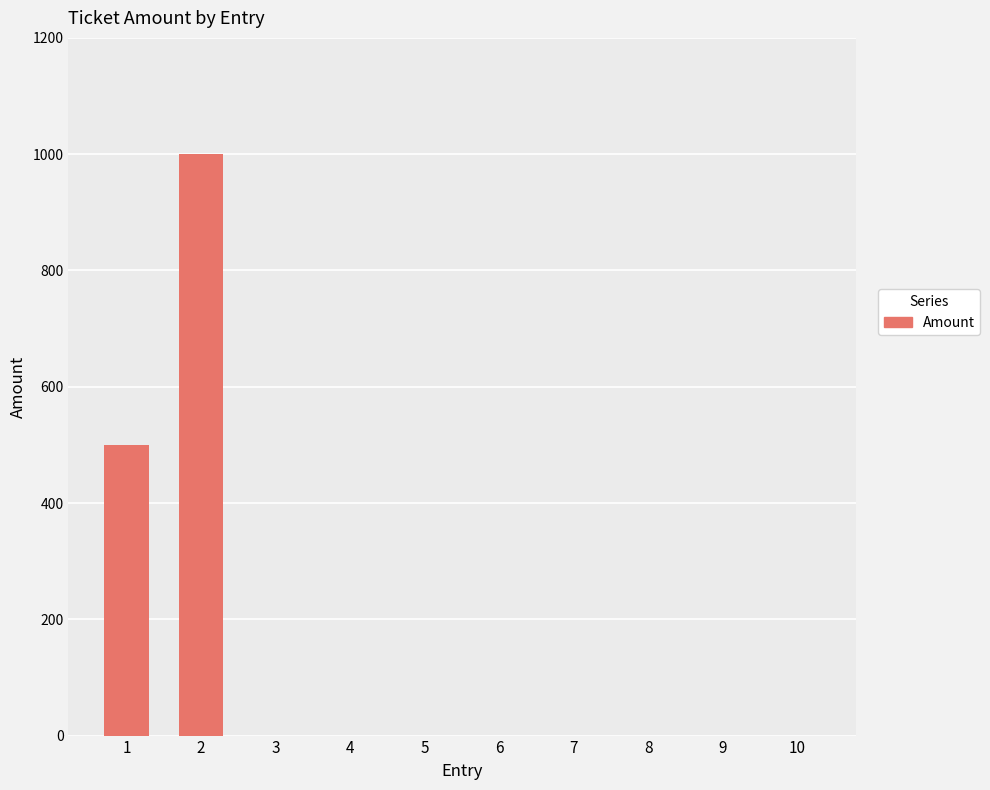

At which category does the chart reach its peak across all series?

2